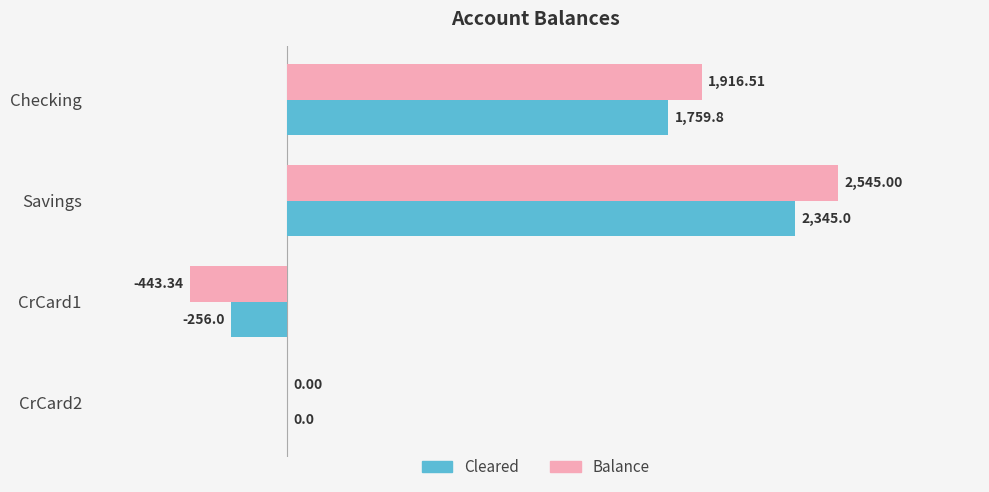

What is the sum of all Balance values?

4018.2